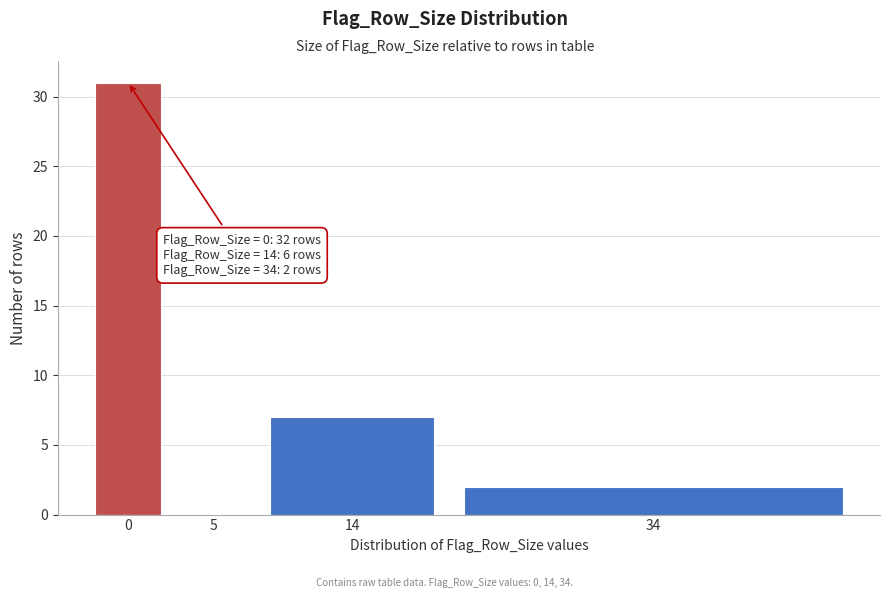

Reading right to left, extract all data points from this chart.

34=2	14=7	5=0	0=31